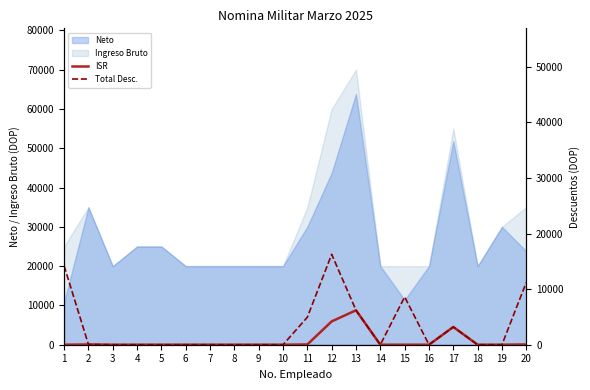

The value of Total Desc. at 14 is -10674.3. True or false?

False